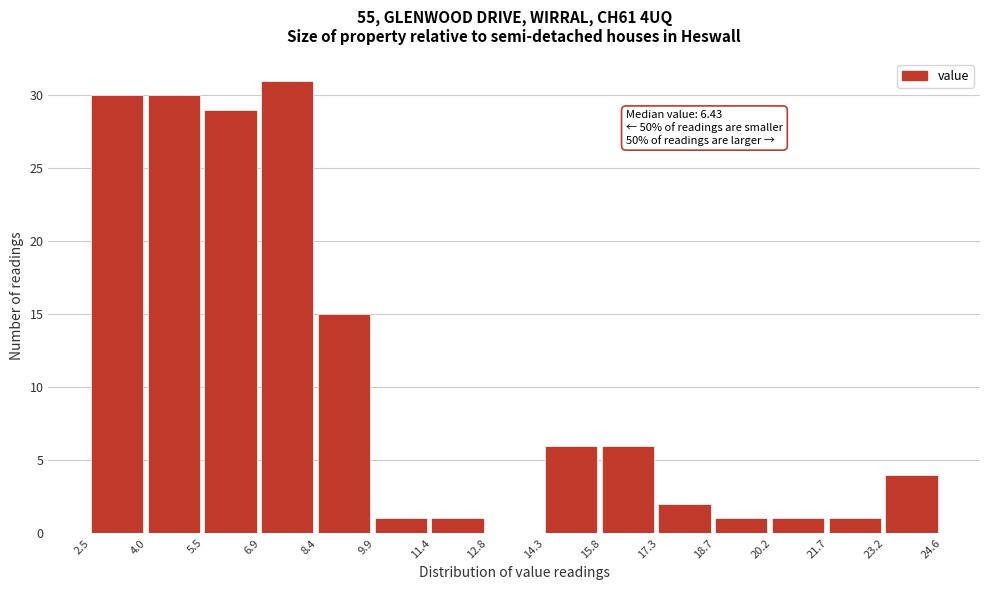

Which range on the x-axis has the tallest bar?

6.9 to 8.4